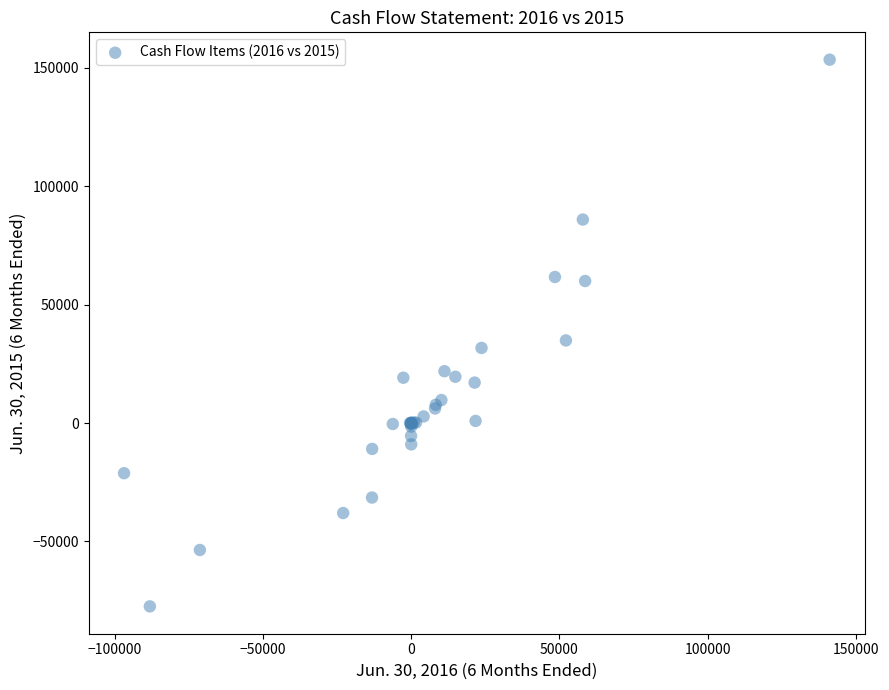

What Y value in the scatter plot is closest to 38031?

34907